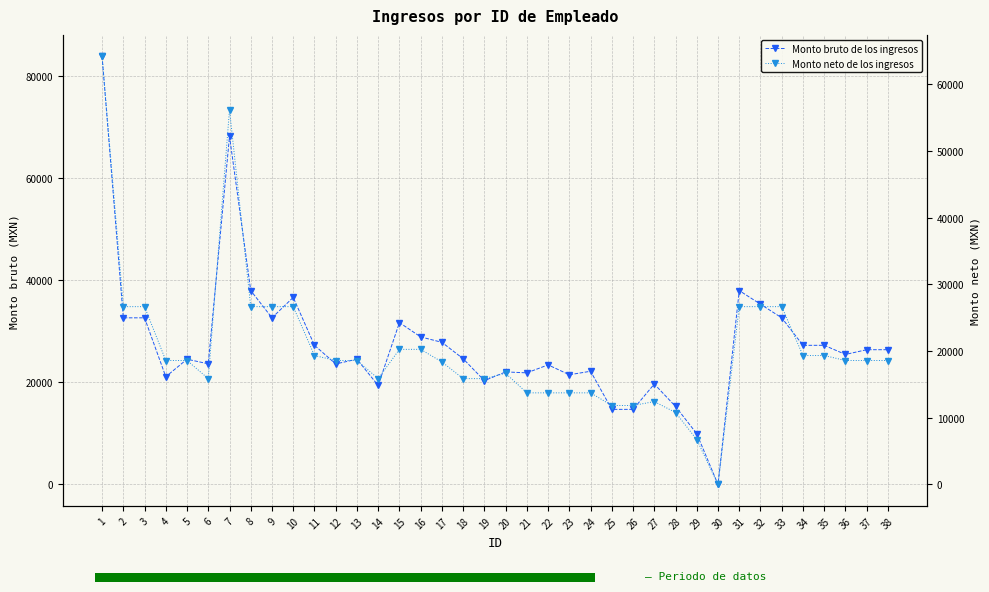

What is the difference between the maximum and minimum values in the Monto bruto de los ingresos series?

83802.3